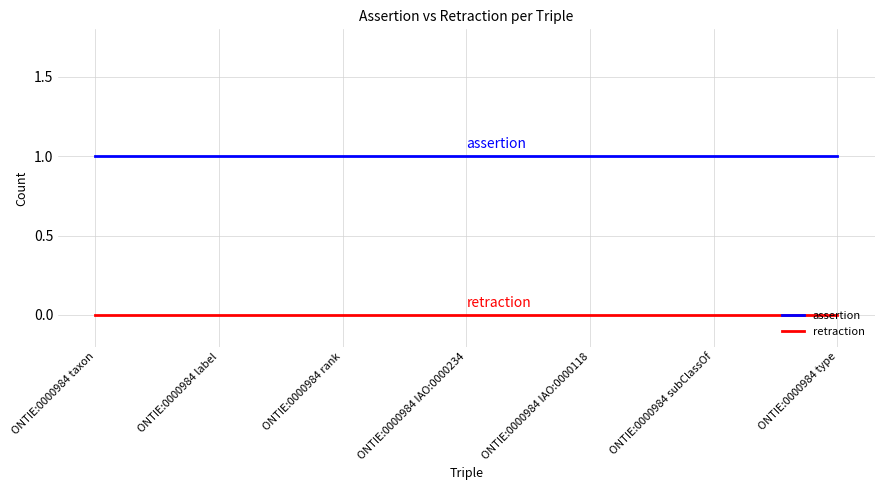

What is the maximum value shown in the chart?

1